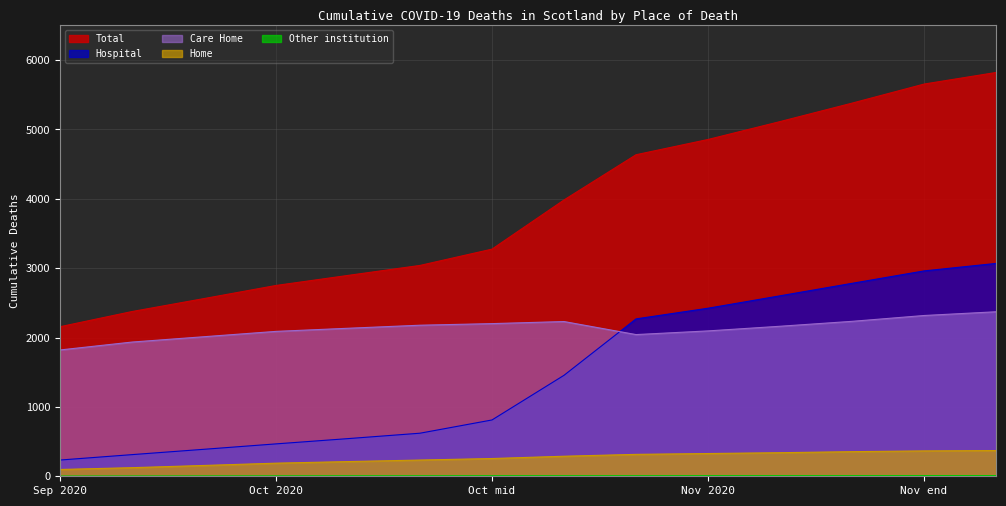

Where is the first local maximum for Care Home?

2020-10-20